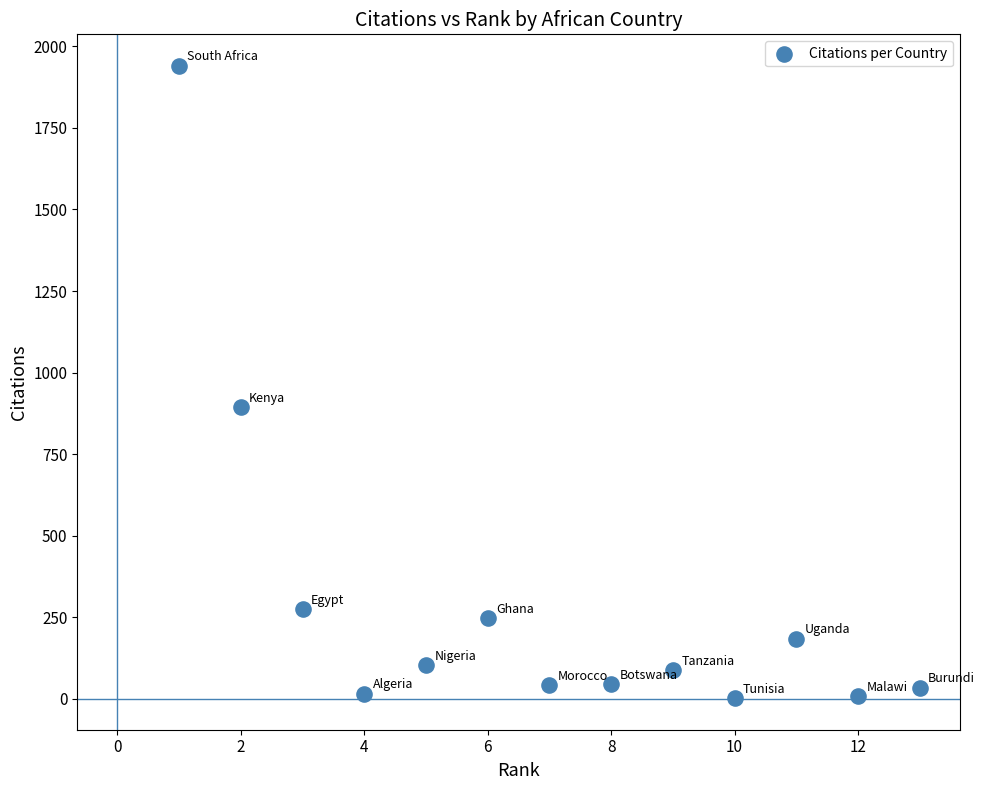

What is the range of Y values (max minus min)?

1938